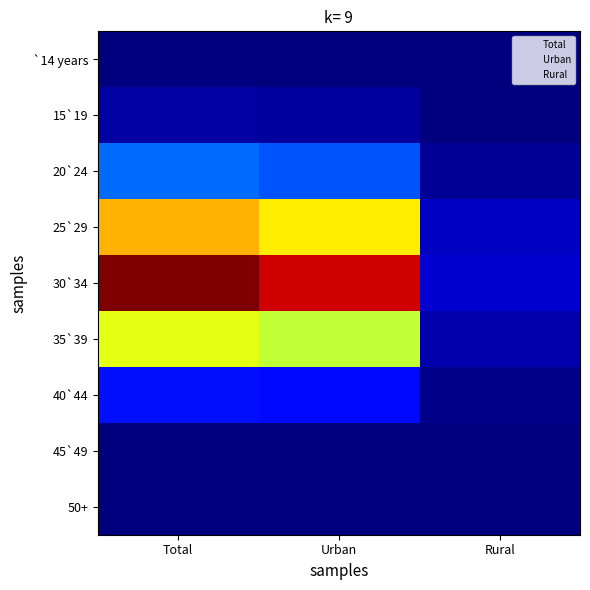

At how many categories does at least one series exceed 199838?

2